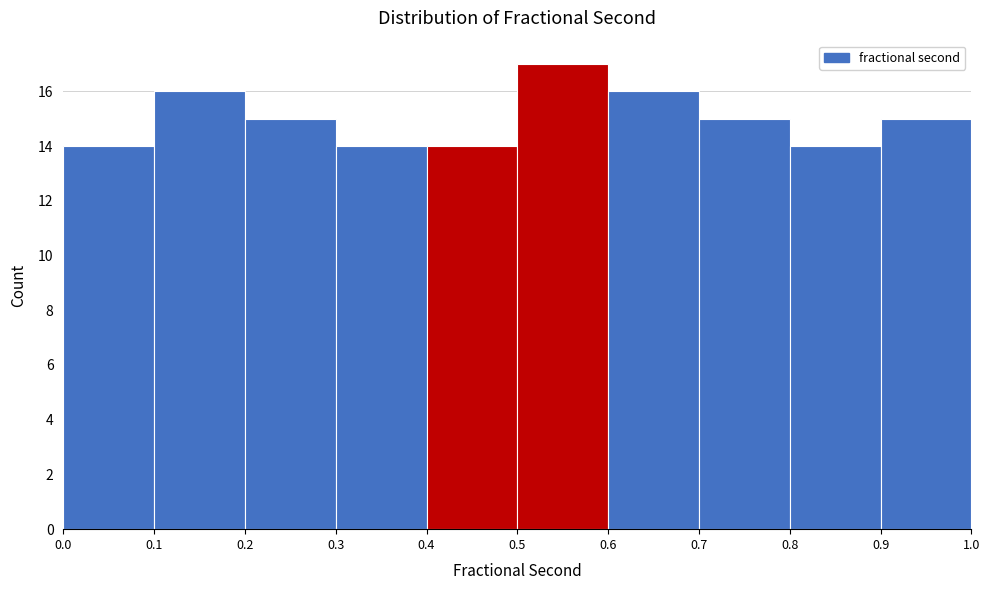

Reading left to right, transcribe this chart: for each bar, give the range it covers on the x-axis and its height. The values are not printed on the chart, so give them approximately, as read against the axis.

0.0 to 0.1: 14
0.1 to 0.2: 16
0.2 to 0.3: 15
0.3 to 0.4: 14
0.4 to 0.5: 14
0.5 to 0.6: 17
0.6 to 0.7: 16
0.7 to 0.8: 15
0.8 to 0.9: 14
0.9 to 1.0: 15